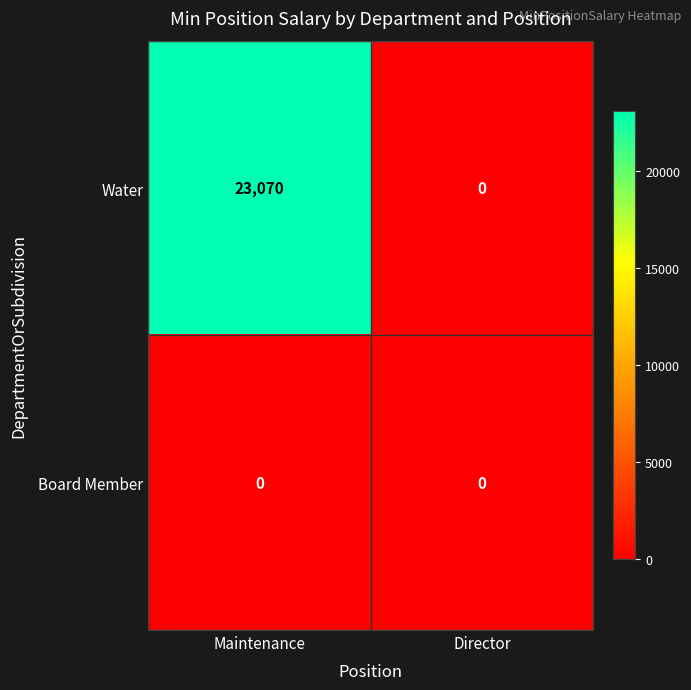

The Water series shows 23070 at Maintenance. True or false?

True